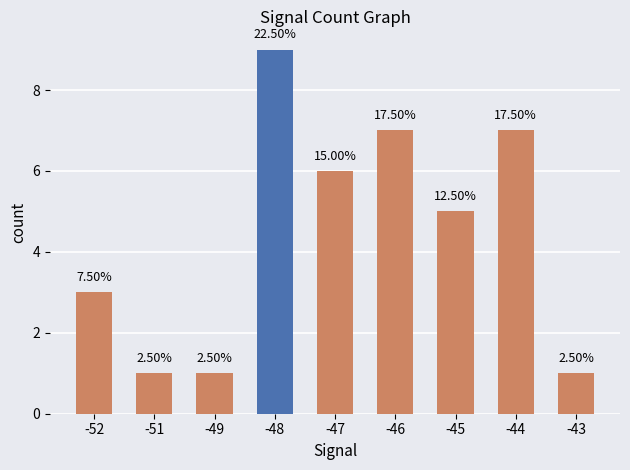

How many bars are there in total?

9